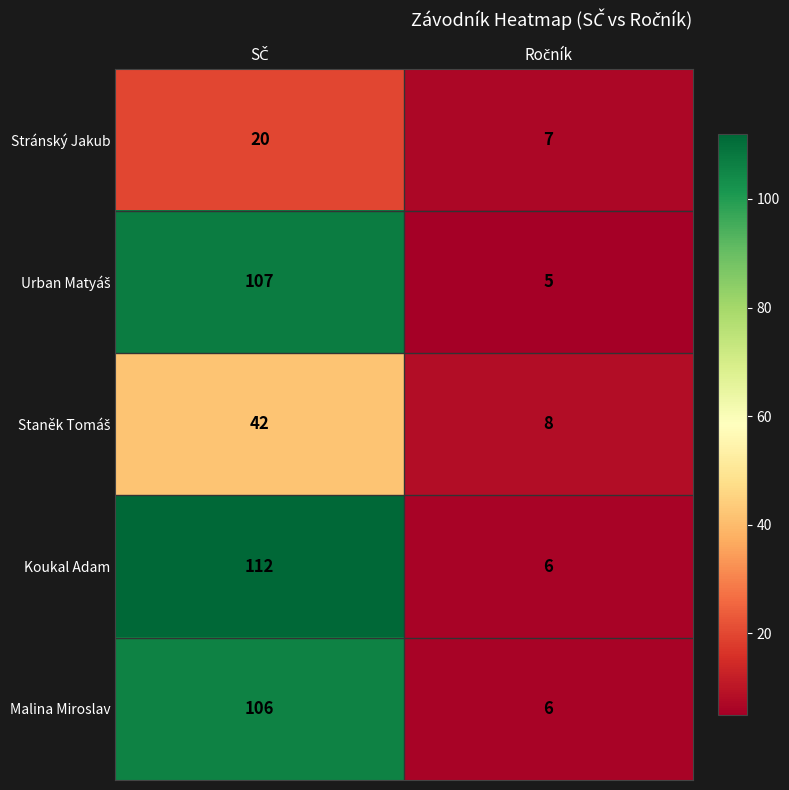

What is the sum of all Stránský Jakub values?

27